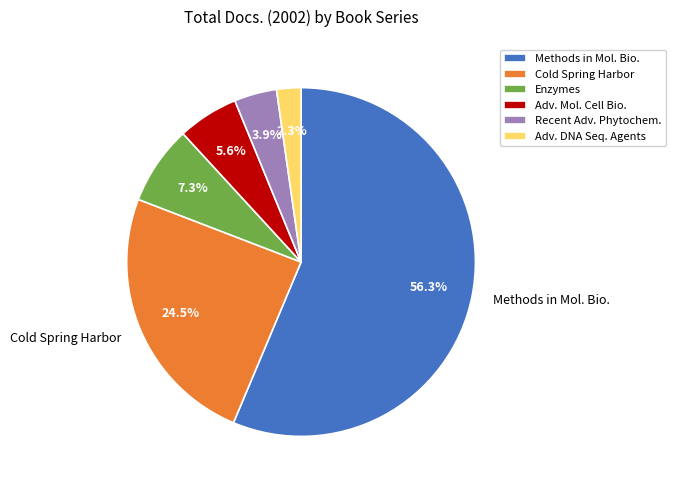

Does any single category account for the majority?

Yes